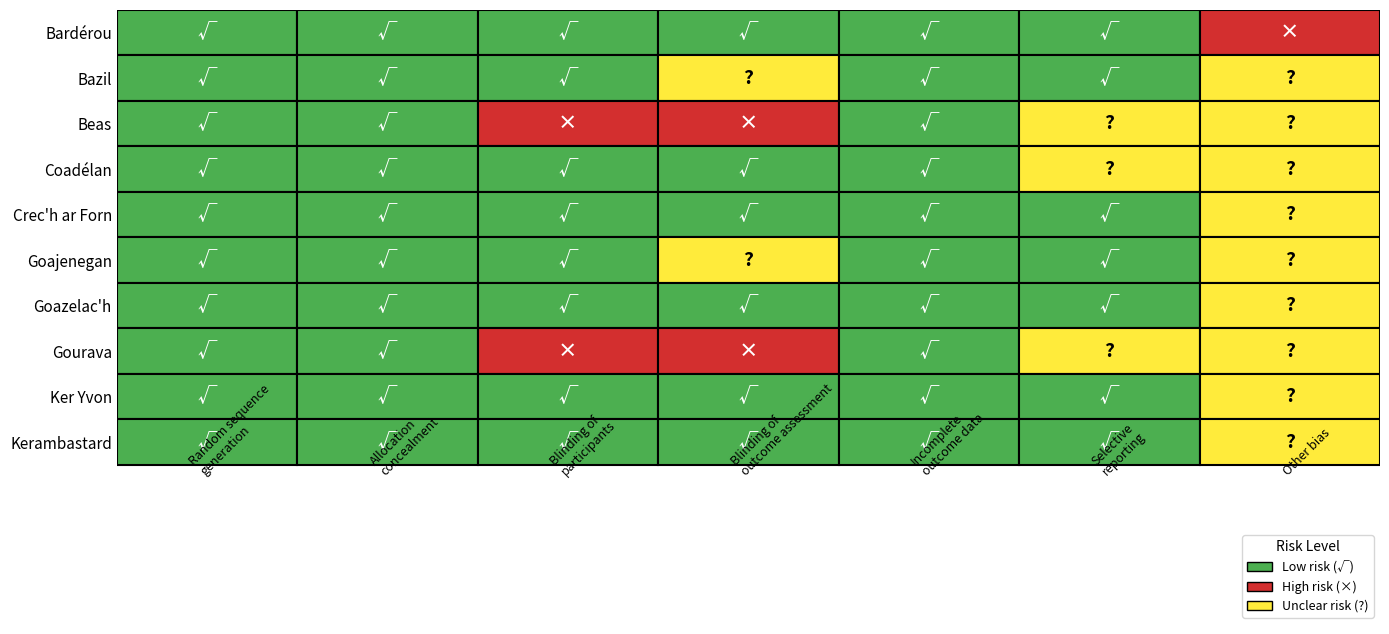

Count the Beas values in the range 0 to 2.

7